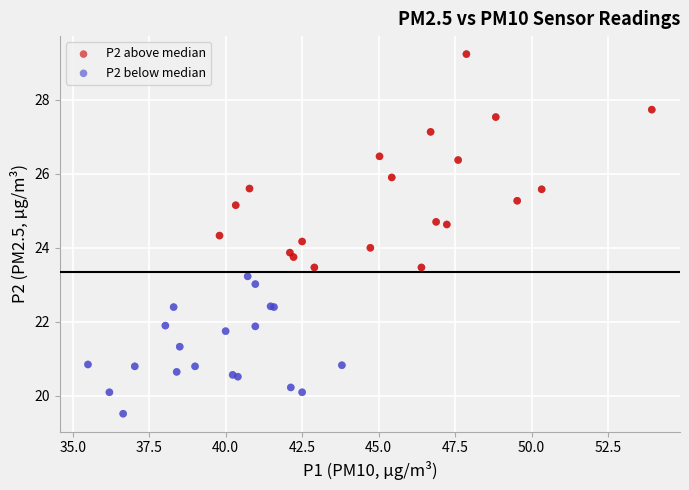

Which series contains the highest Y value?

P2 above median